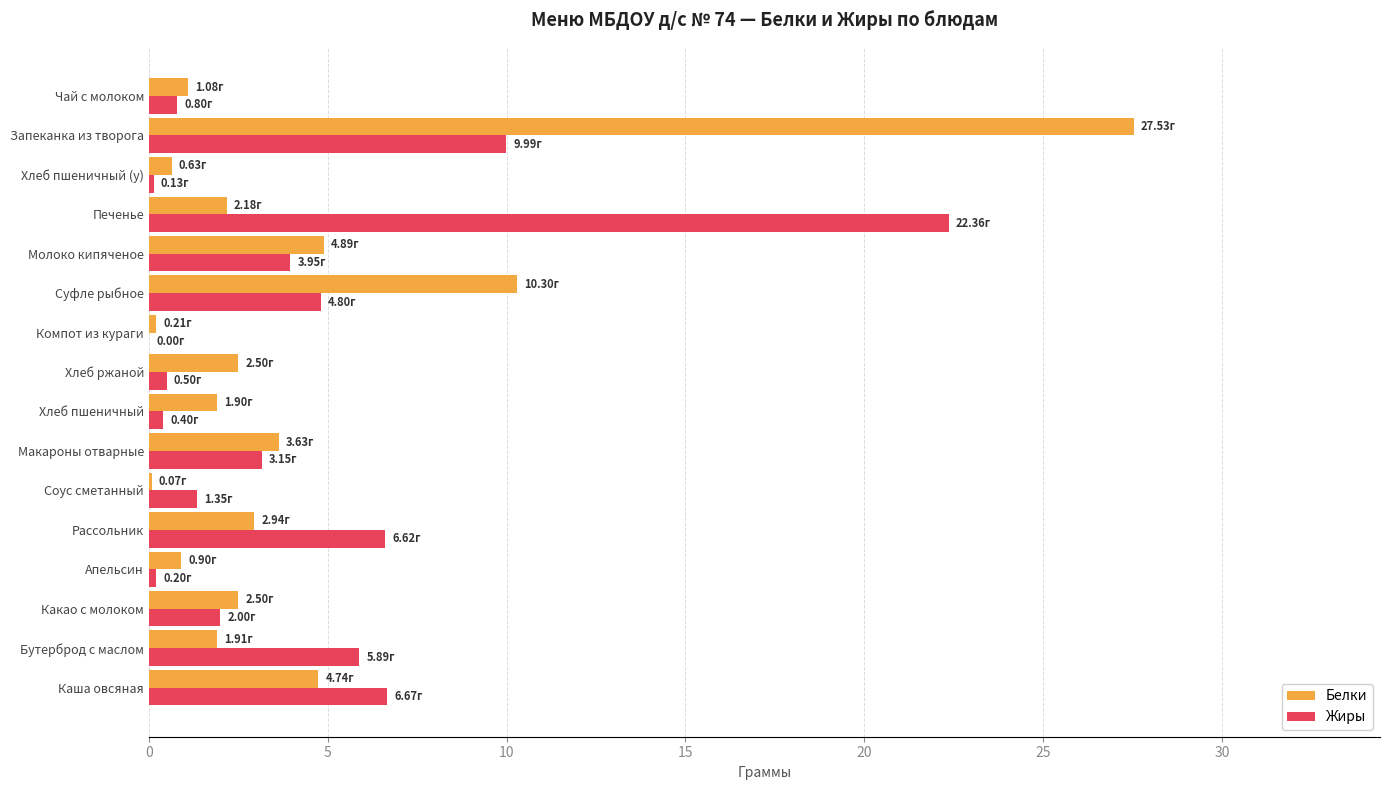

Which series has the widest spread of values?

Белки